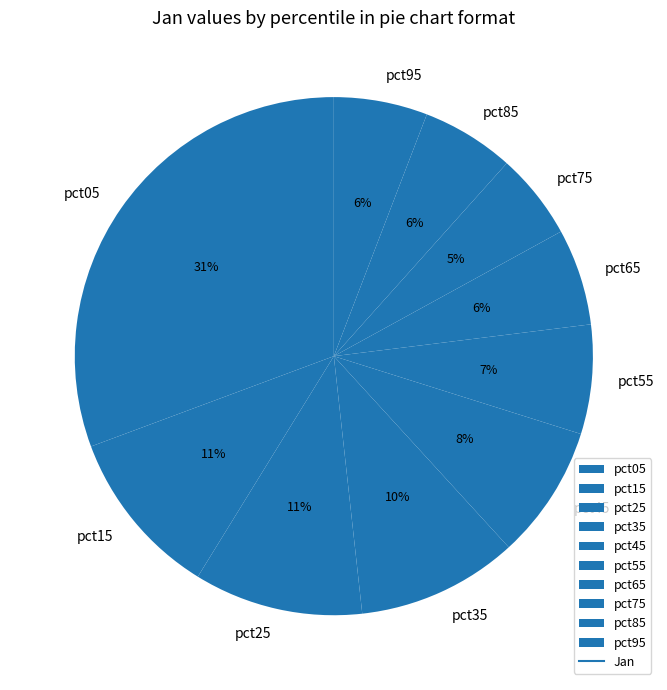

How many segments does this pie chart have?

10